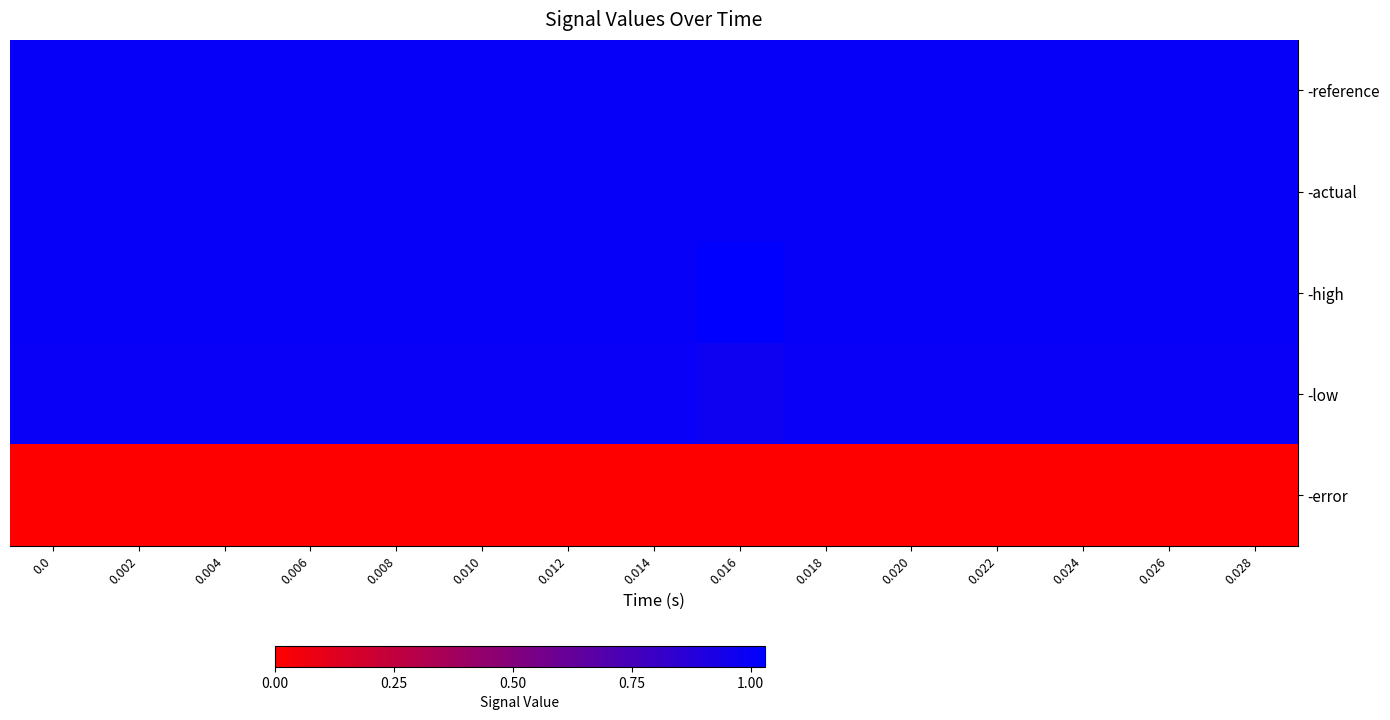

Reading left to right, transcribe all the data shown in this chart.

-reference: 0.0=1.0	0.002=1.0	0.004=1.0	0.006=1.0	0.008=1.0	0.010=1.0	0.012=1.0	0.014=1.0	0.016=1.0	0.018=1.0	0.020=1.0	0.022=1.0	0.024=1.0	0.026=1.0	0.028=1.0
-actual: 0.0=1.0	0.002=1.0	0.004=1.0	0.006=1.0	0.008=1.0	0.010=1.0	0.012=1.0	0.014=1.0	0.016=1.0	0.018=1.0	0.020=1.0	0.022=1.0	0.024=1.0	0.026=1.0	0.028=1.0
-high: 0.0=1.0	0.002=1.0	0.004=1.0	0.006=1.0	0.008=1.0	0.010=1.0	0.012=1.0	0.014=1.0	0.016=1.0	0.018=1.0	0.020=1.0	0.022=1.0	0.024=1.0	0.026=1.0	0.028=1.0
-low: 0.0=1.0	0.002=1.0	0.004=1.0	0.006=1.0	0.008=1.0	0.010=1.0	0.012=1.0	0.014=1.0	0.016=1.0	0.018=1.0	0.020=1.0	0.022=1.0	0.024=1.0	0.026=1.0	0.028=1.0
-error: 0.0=0.0	0.002=0.0	0.004=0.0	0.006=0.0	0.008=0.0	0.010=0.0	0.012=0.0	0.014=0.0	0.016=0.0	0.018=0.0	0.020=0.0	0.022=0.0	0.024=0.0	0.026=0.0	0.028=0.0